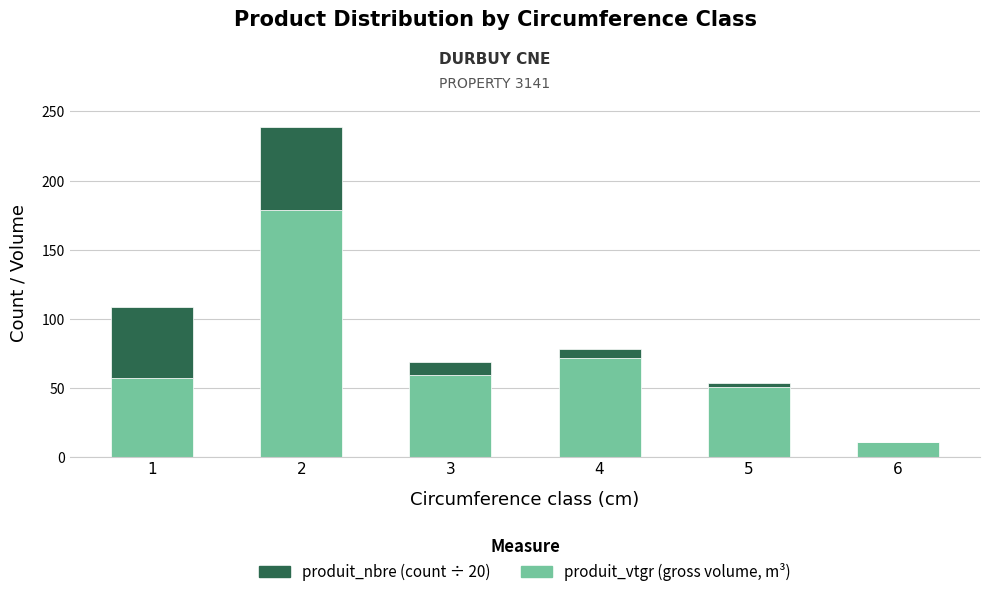

What is the total value across all series at 2?

238.7